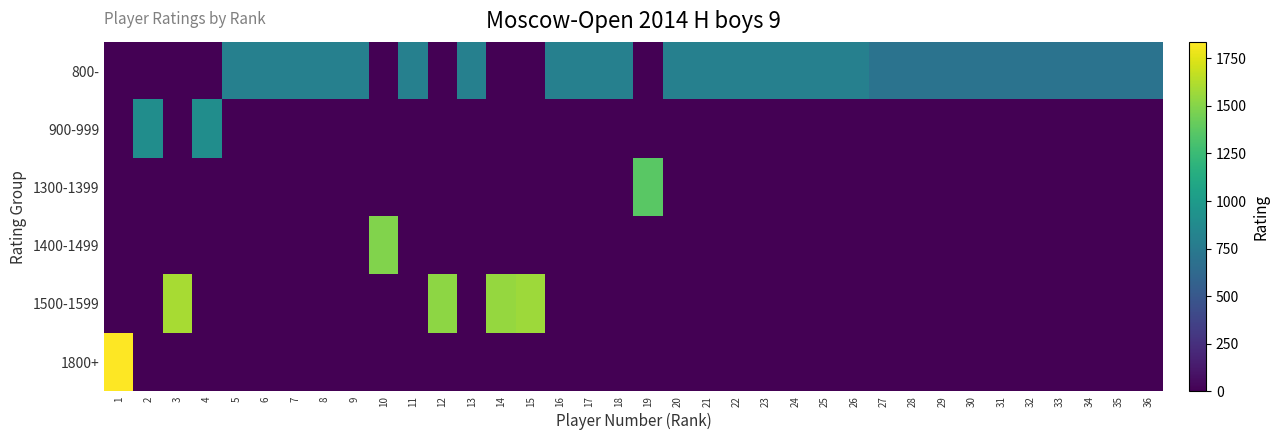

Which label corresponds to the largest value in the chart?

1